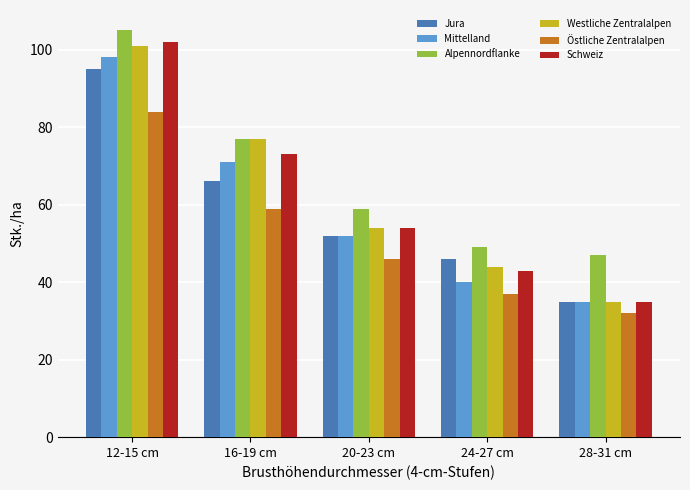

What is the approximate value of Östliche Zentralalpen at 24-27 cm?

37